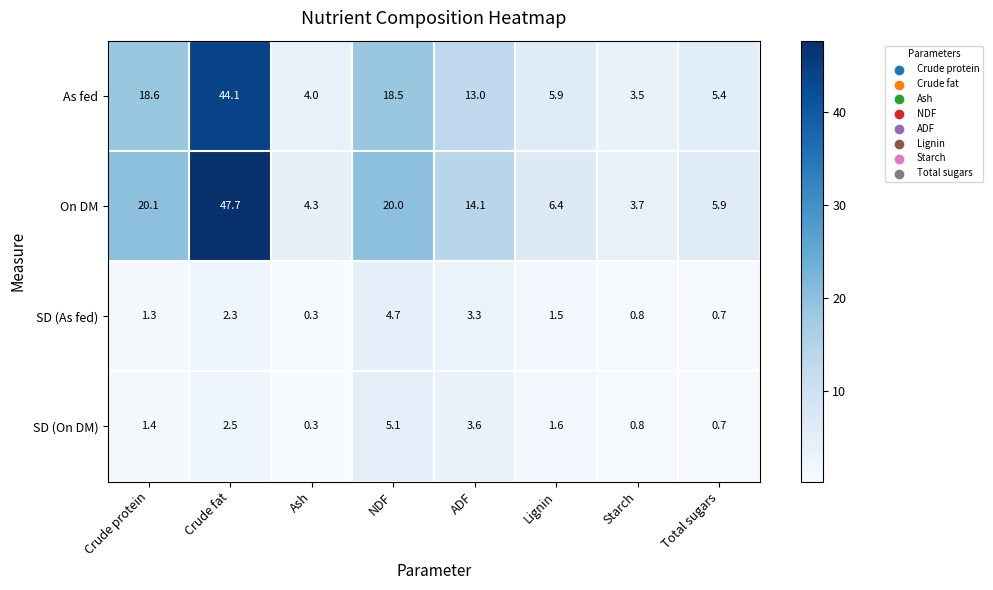

What is the total value across all series at Crude fat?

96.6